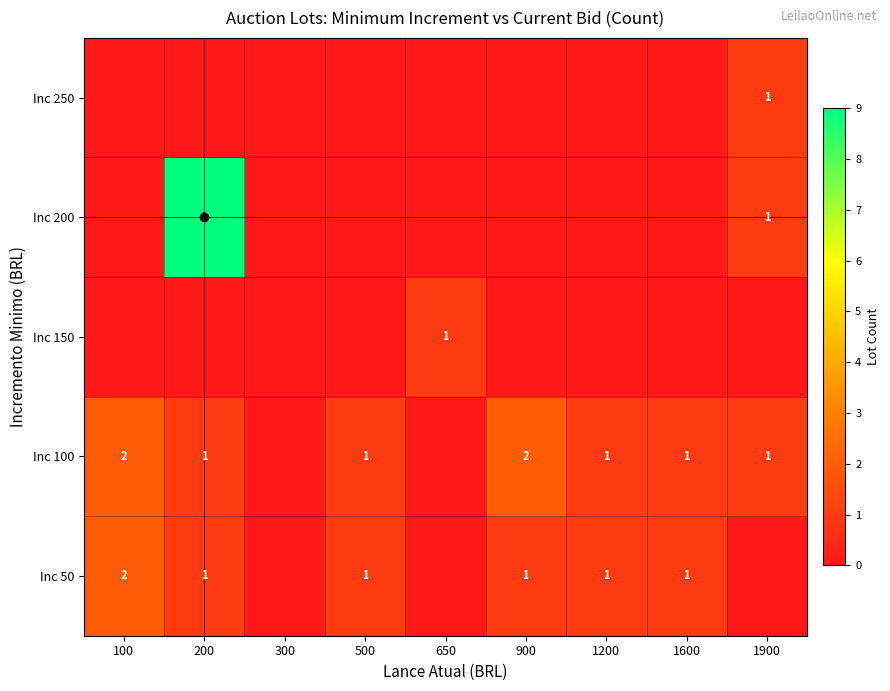

What is the sum of the Inc 50 values at 100 and 1200?

3